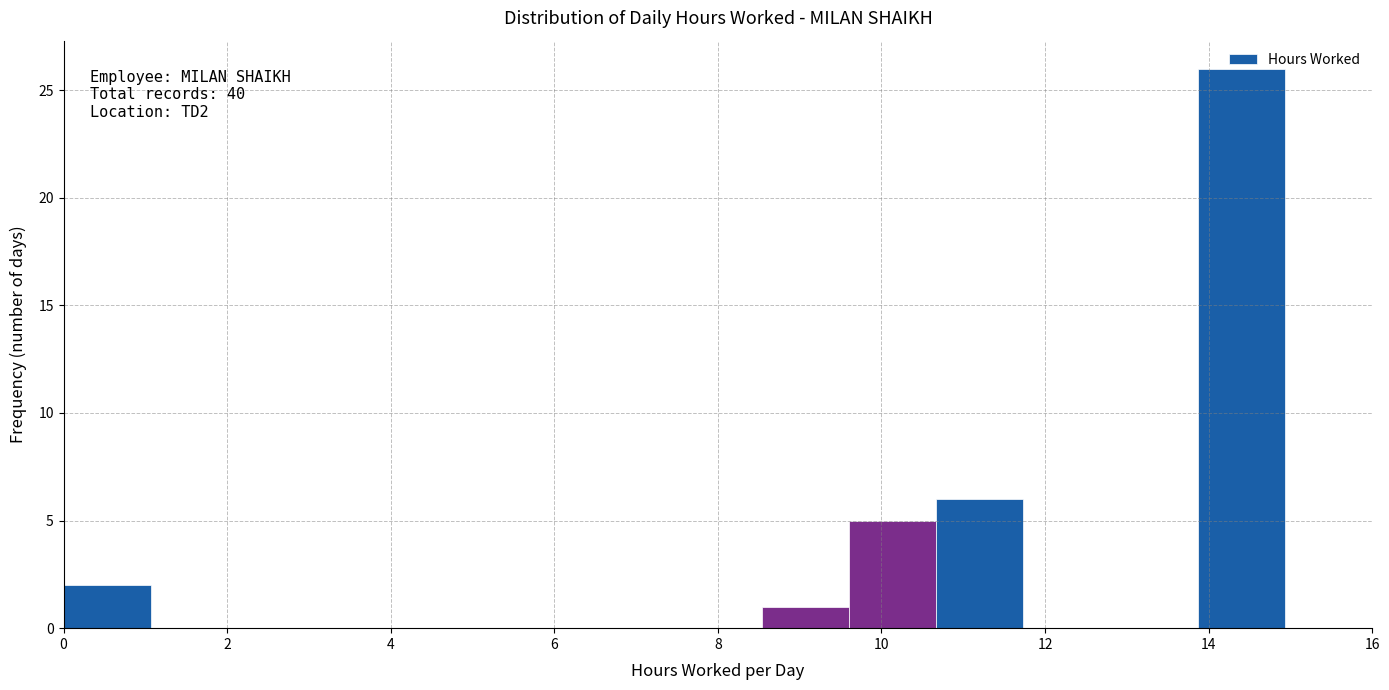

Over which range of the x-axis is the bar tallest?

13.8 to 15.0